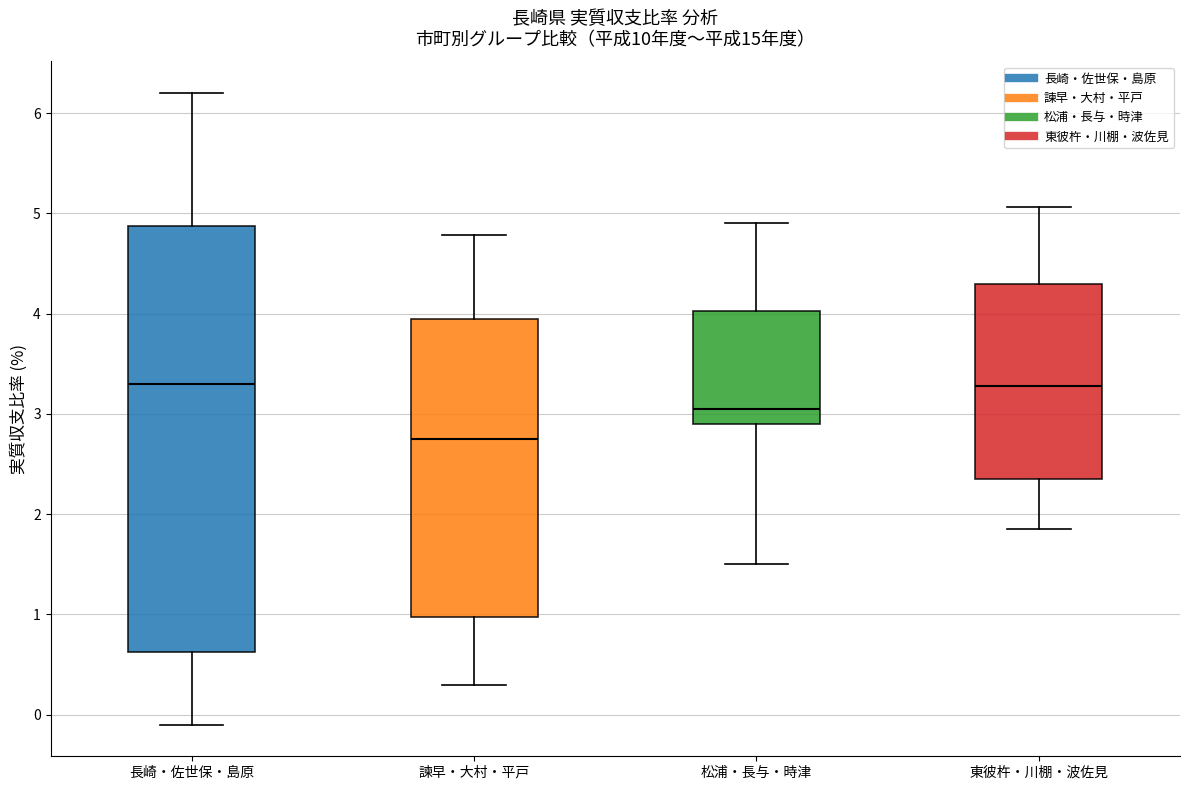

Which box has the lowest median line?

諫早・大村・平戸